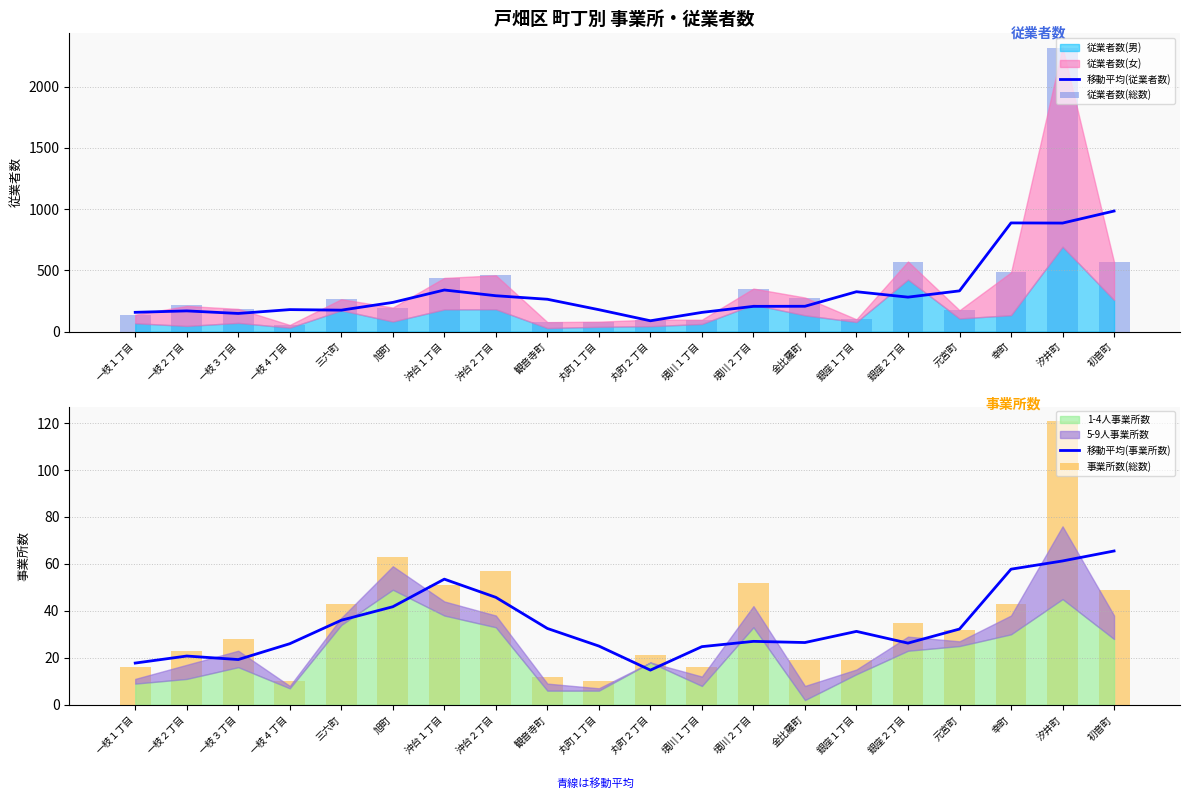

What is the difference between the second highest and minimum values in the 従業者数(総数) series?

518.0